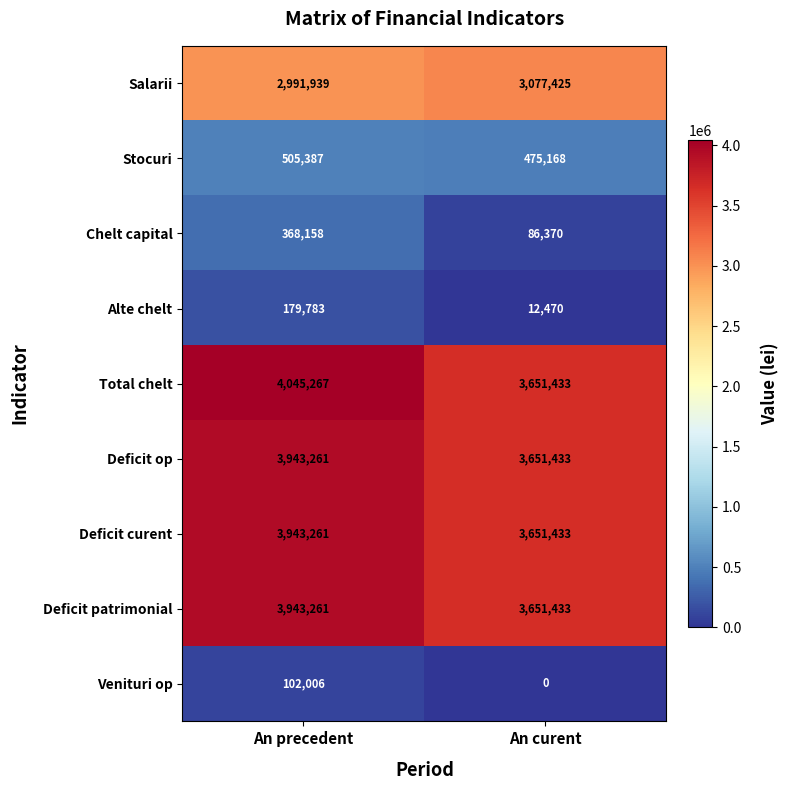

Count the number of categories in the chart.

2